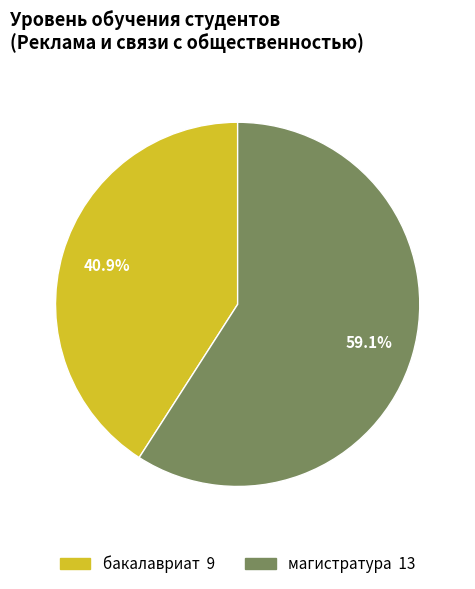

How many slices are in this pie chart?

2